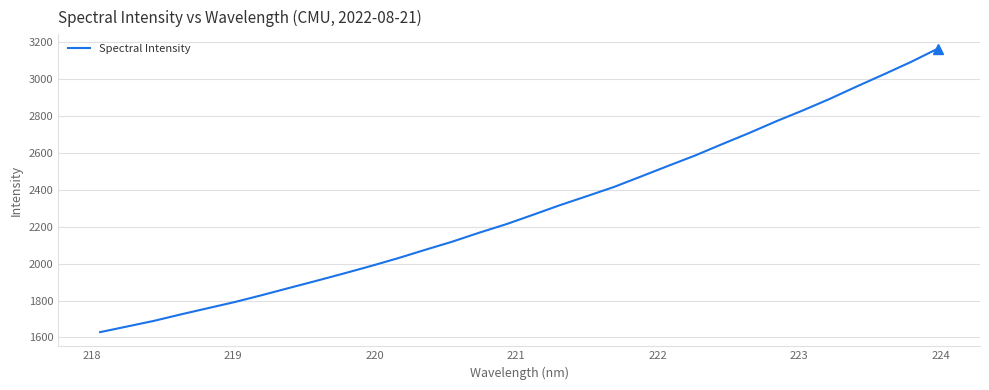

How many lines are shown in the chart?

1